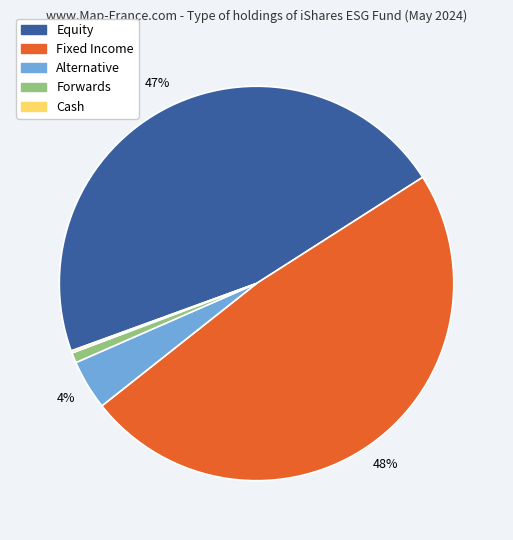

To the nearest percent, what is the difference between the largest and smallest slice percentages?

48%